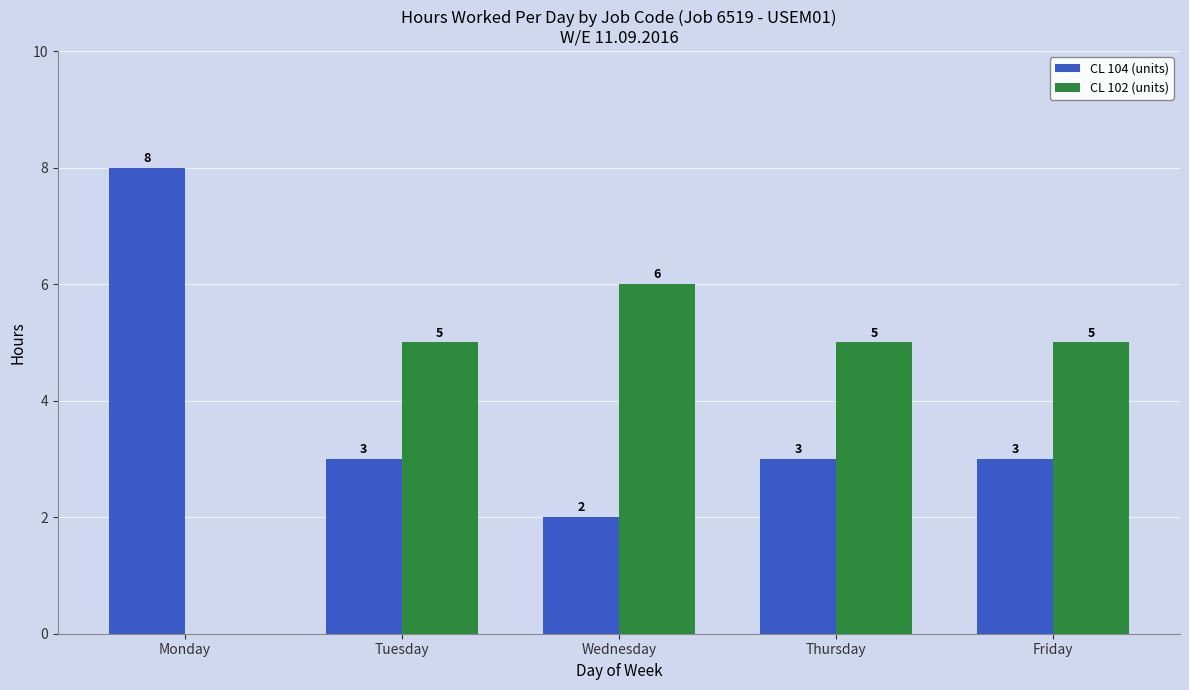

How many groups of bars are there?

5